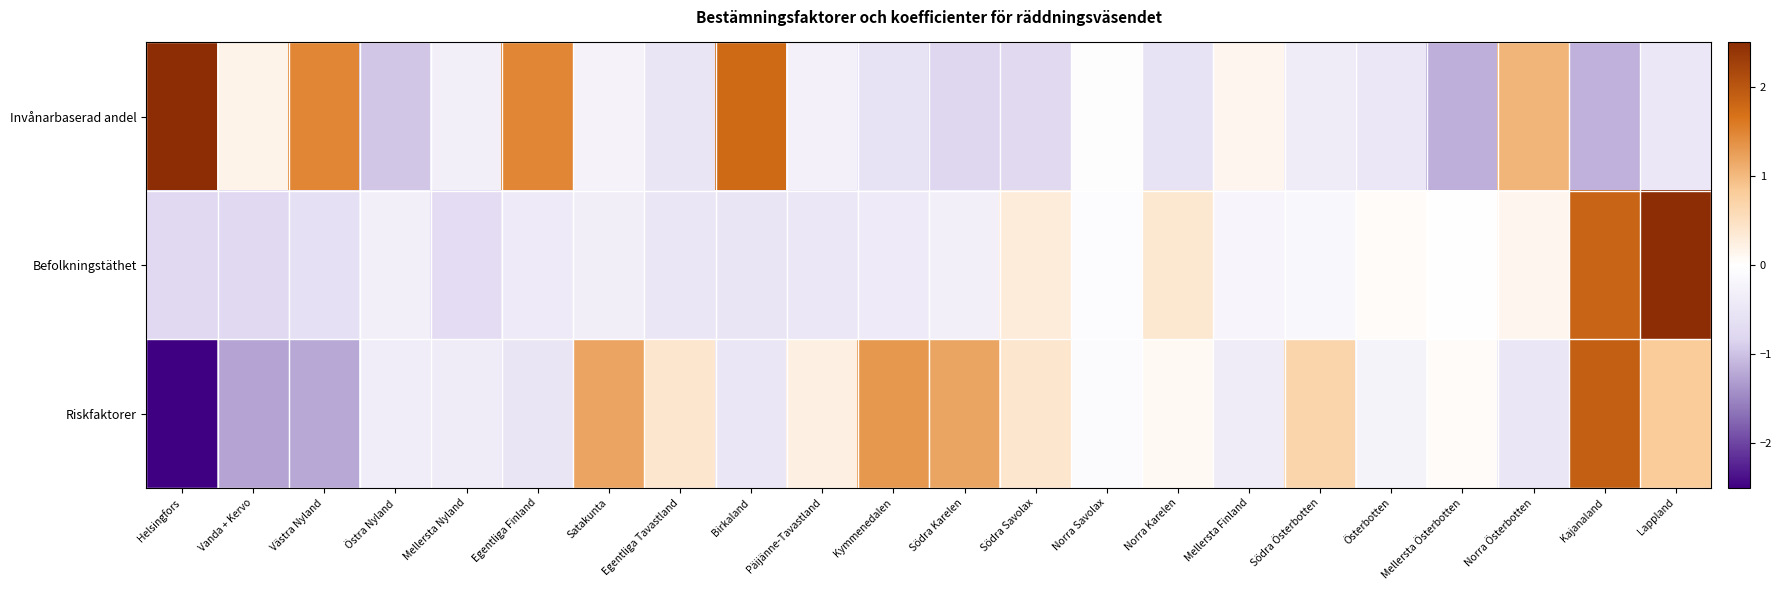

How many data points does each series have?

22